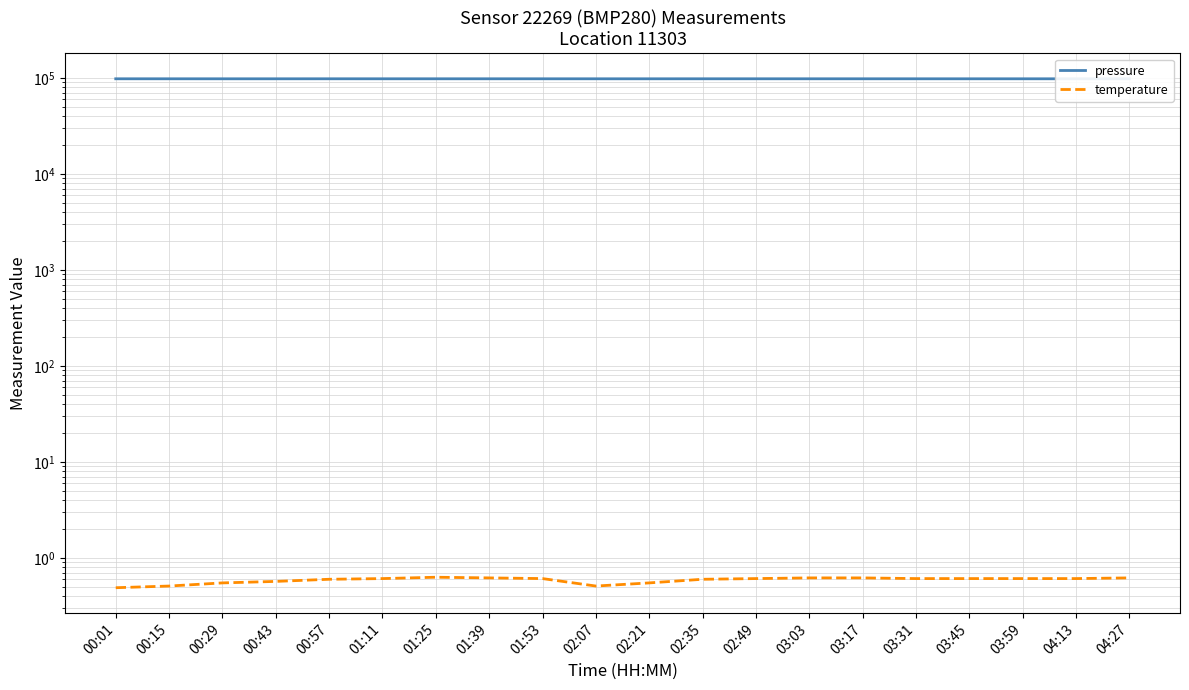

Which category has the lowest value in the temperature series?

00:01